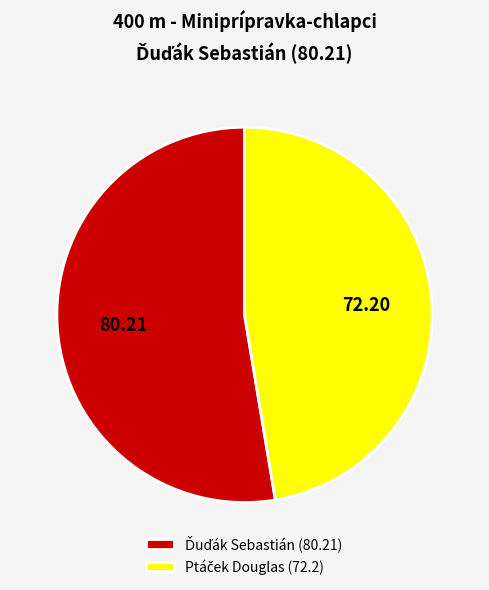

Between Ďuďák Sebastián and Ptáček Douglas, which is larger?

Ďuďák Sebastián